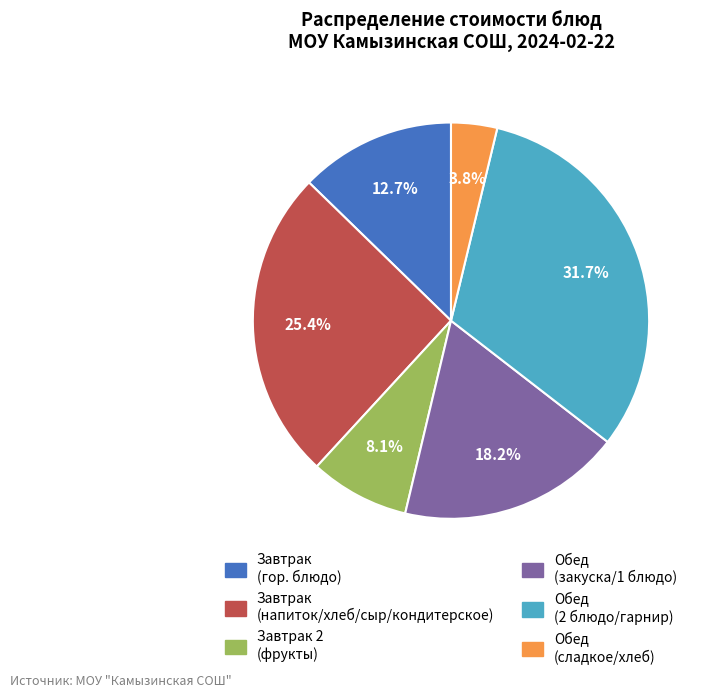

Does any single category account for the majority?

No